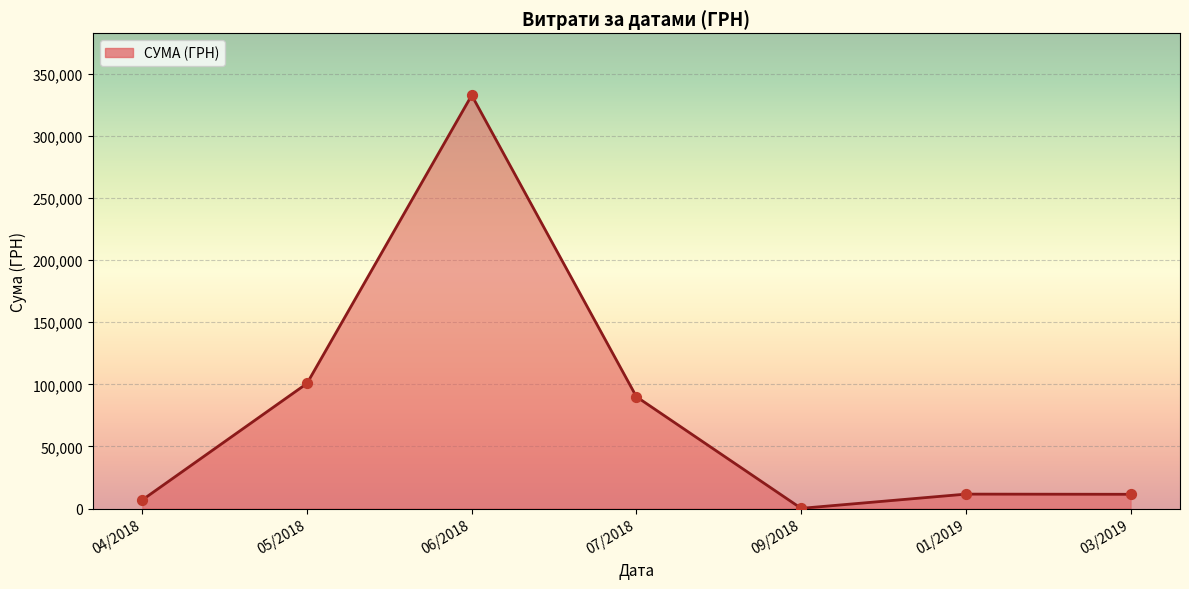

What is the change in value from 07/2018 to 01/2019?

-78348.3